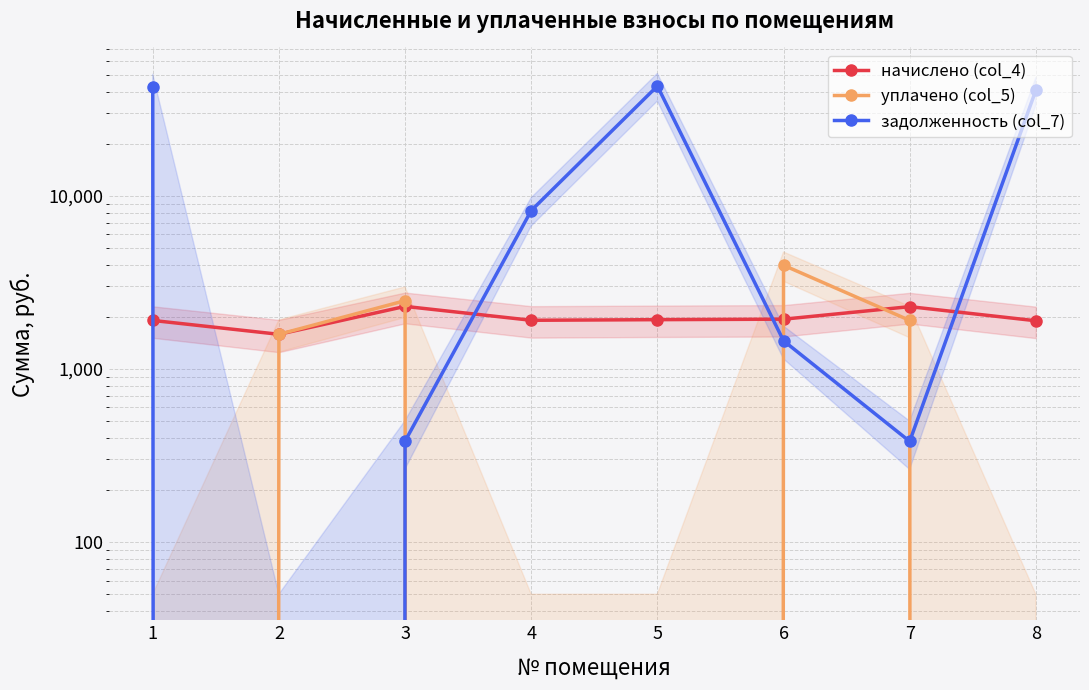

How many lines are shown in the chart?

3